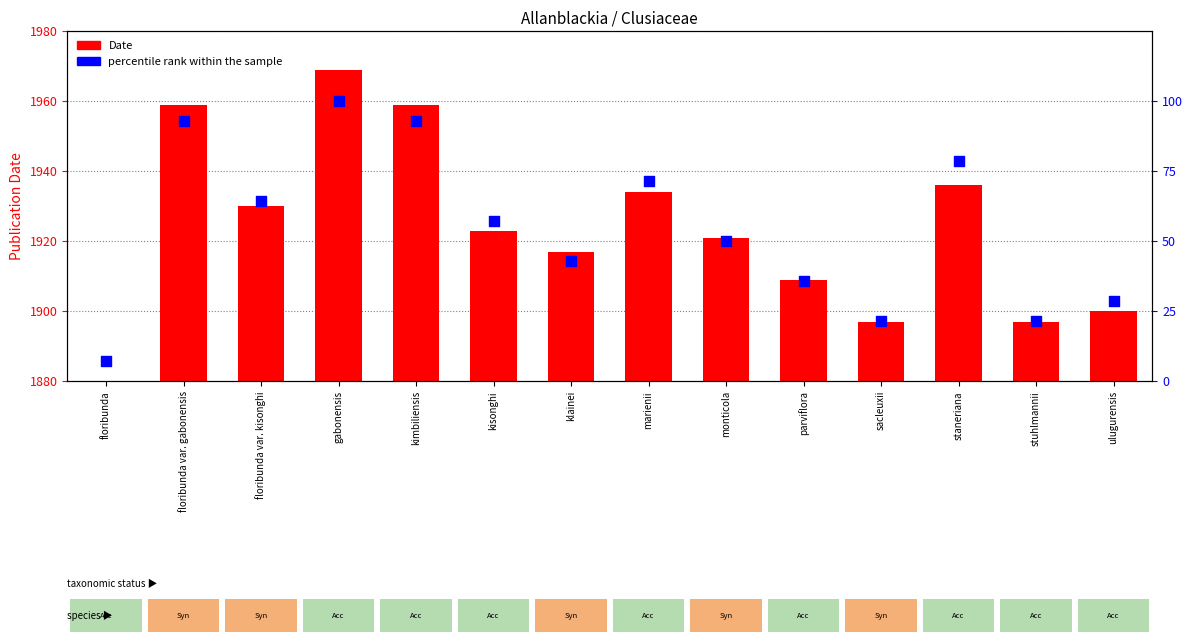

Which series has the widest spread of Y values?

Date